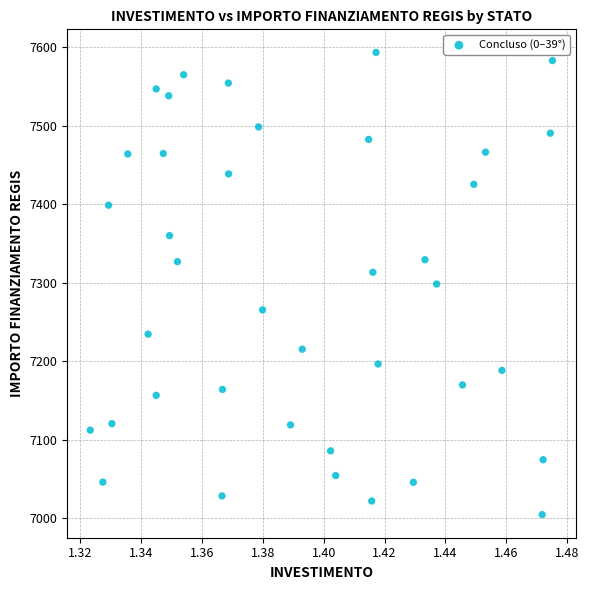

What is the range of Y values (max minus min)?

588.8